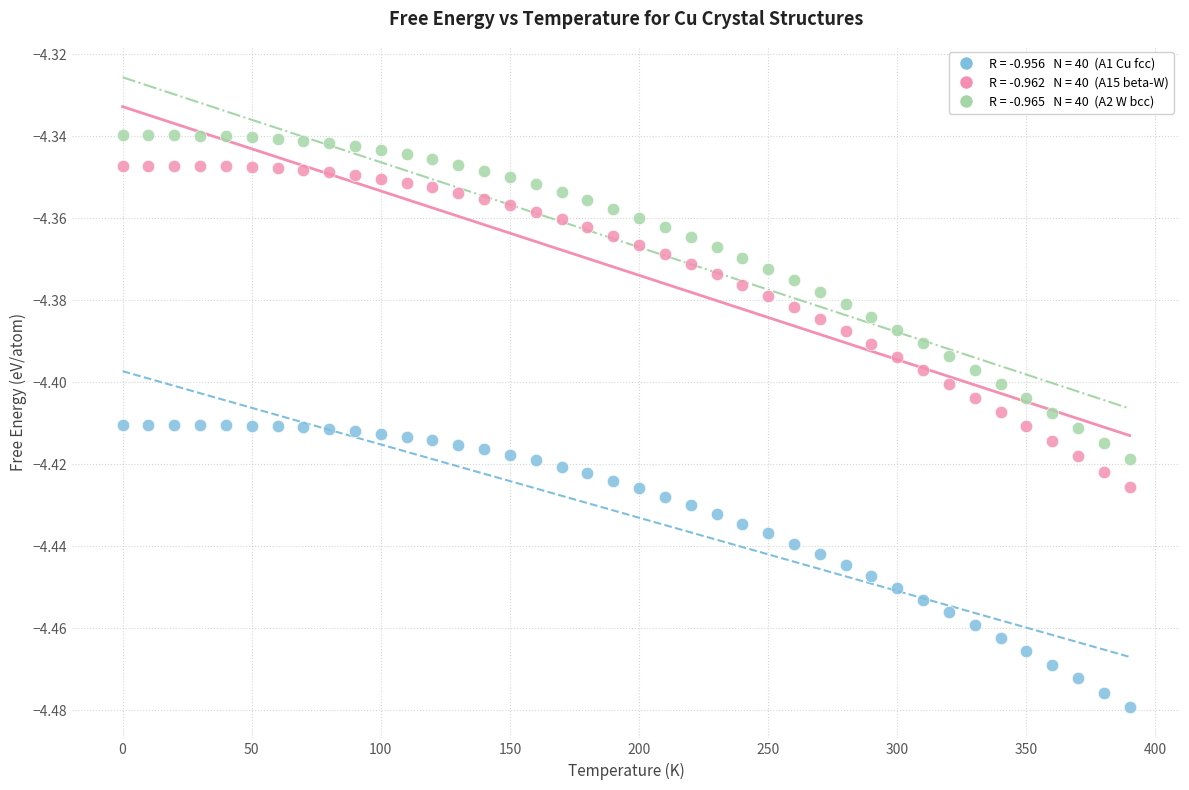

Across all data points, what is the range of X values (max minus min)?

390.0